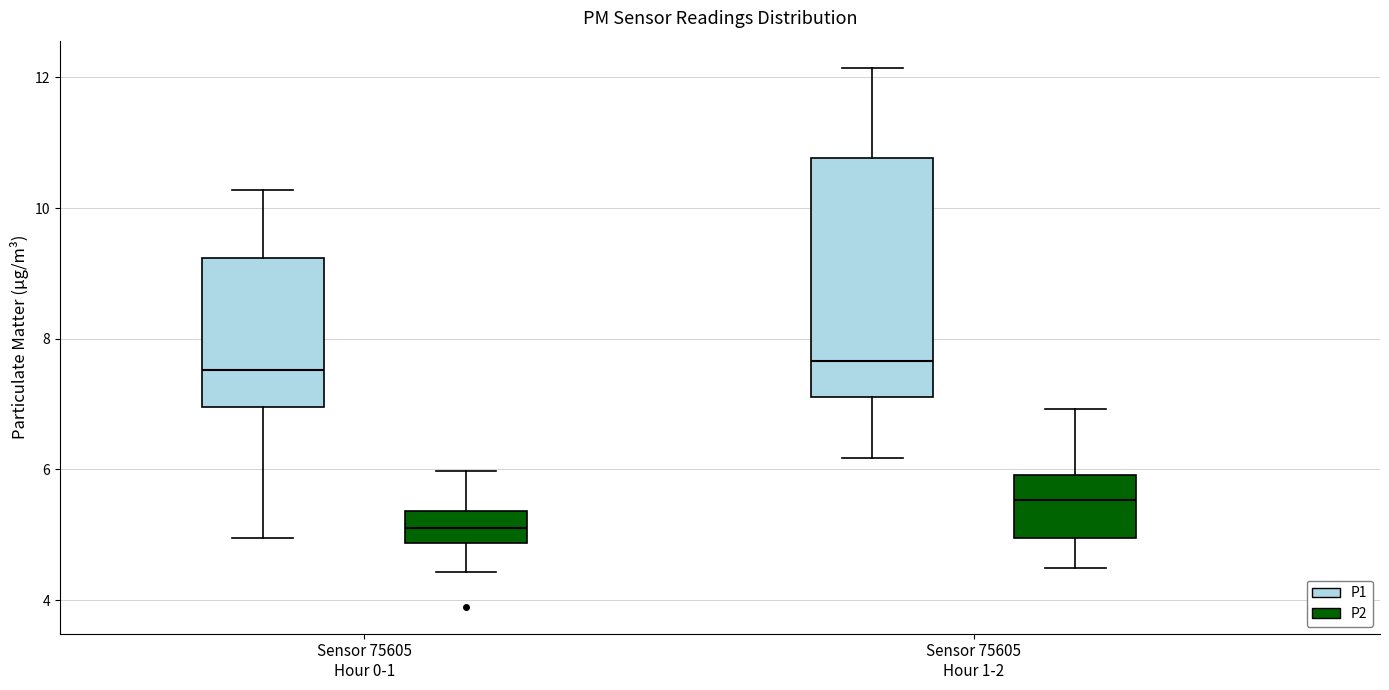

Where does the lower whisker of the box for Sensor 75605 Hour 0-1 (P2) end on the y-axis? The values are not printed on the chart, so give them approximately, as read against the axis.

4.4